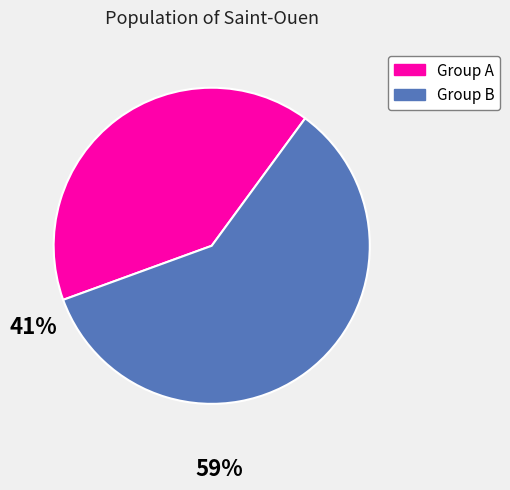

Does any single category account for the majority?

Yes